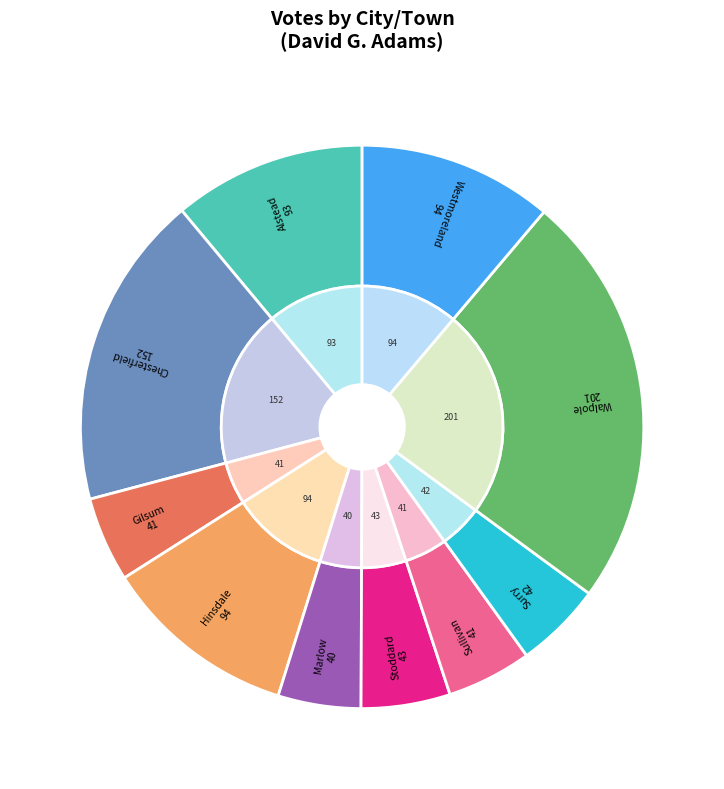

Do Westmoreland and Marlow together represent more than half of the pie?

No